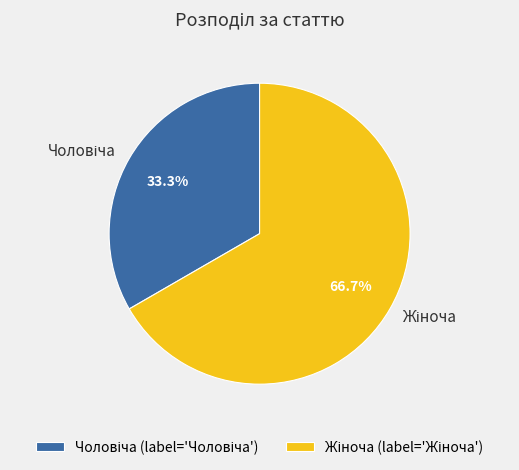

Is there any slice that represents more than half of the pie?

Yes